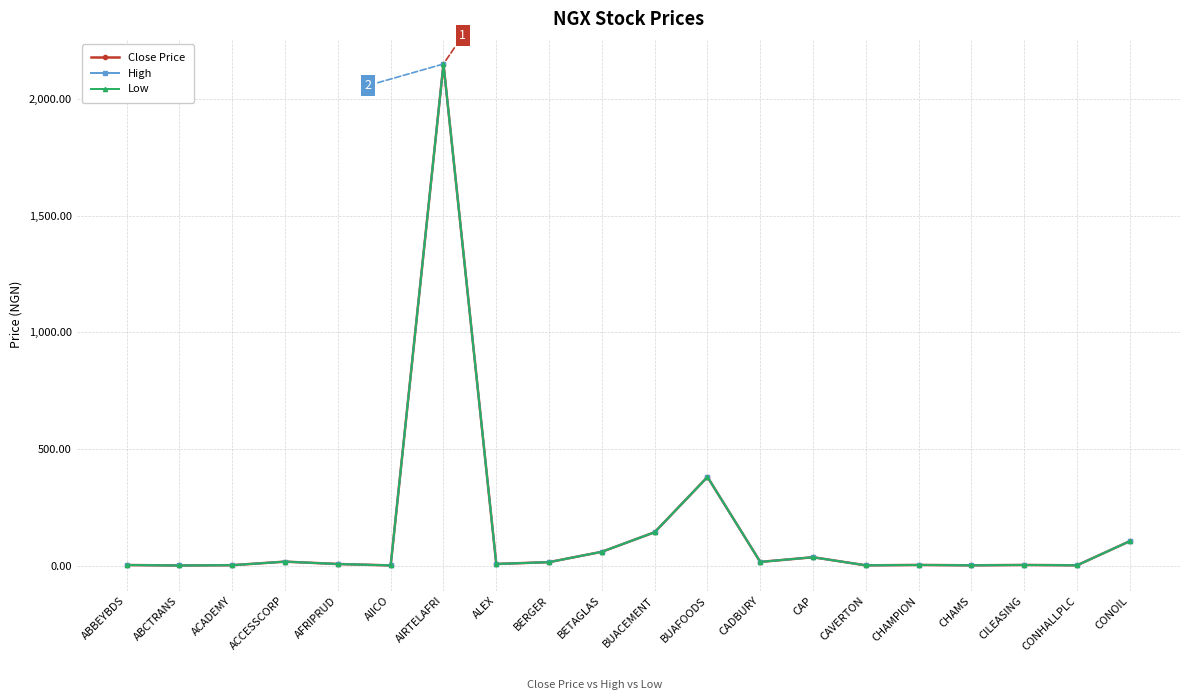

Which category has the highest value in the Low series?

AIRTELAFRI